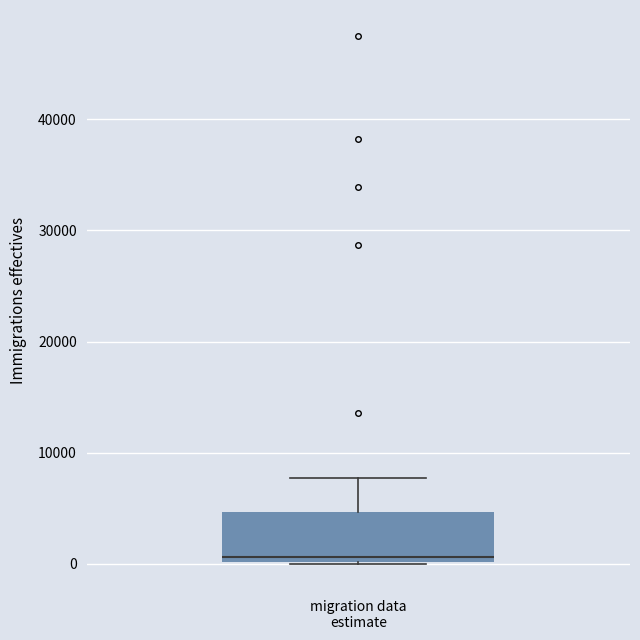

Transcribe this box plot: give where the median line is, the range the box spans, and where the two whiskers end, as read against the y-axis. The values are not printed on the chart, so give them approximately, as read against the axis.

median 1000, box 0 to 5000, whiskers 0 to 8000